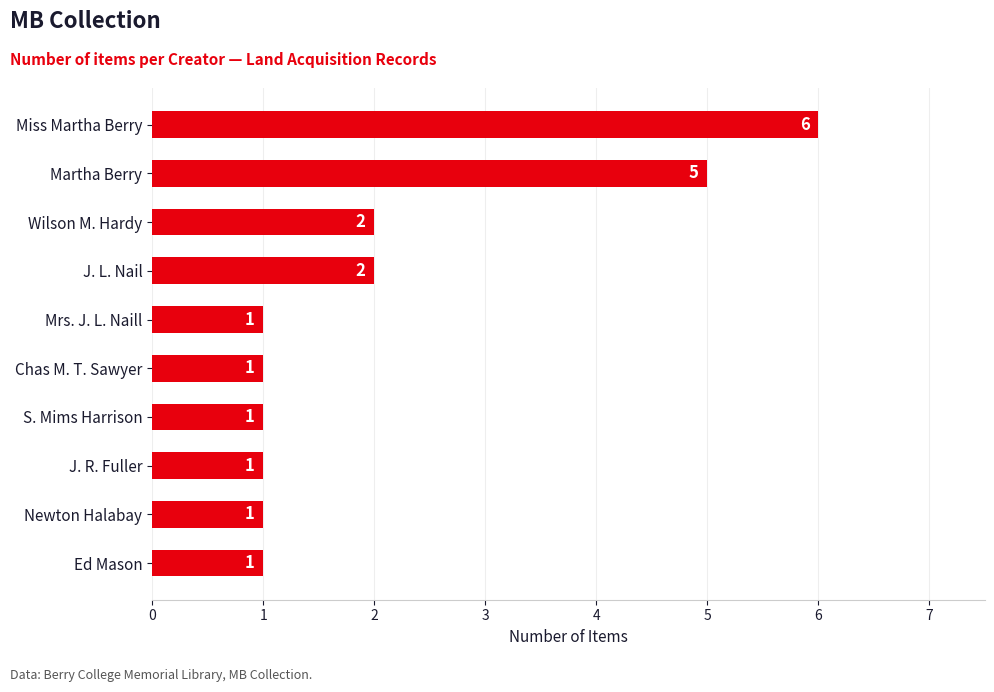

The chart shows a value of 1 at Mrs. J. L. Naill. True or false?

True